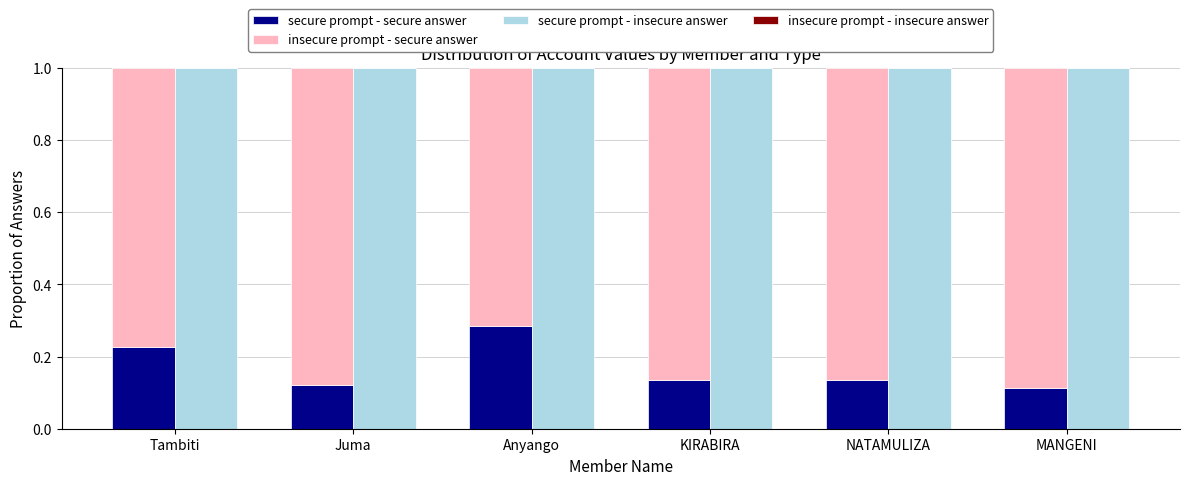

How many bars are there in each group?

4